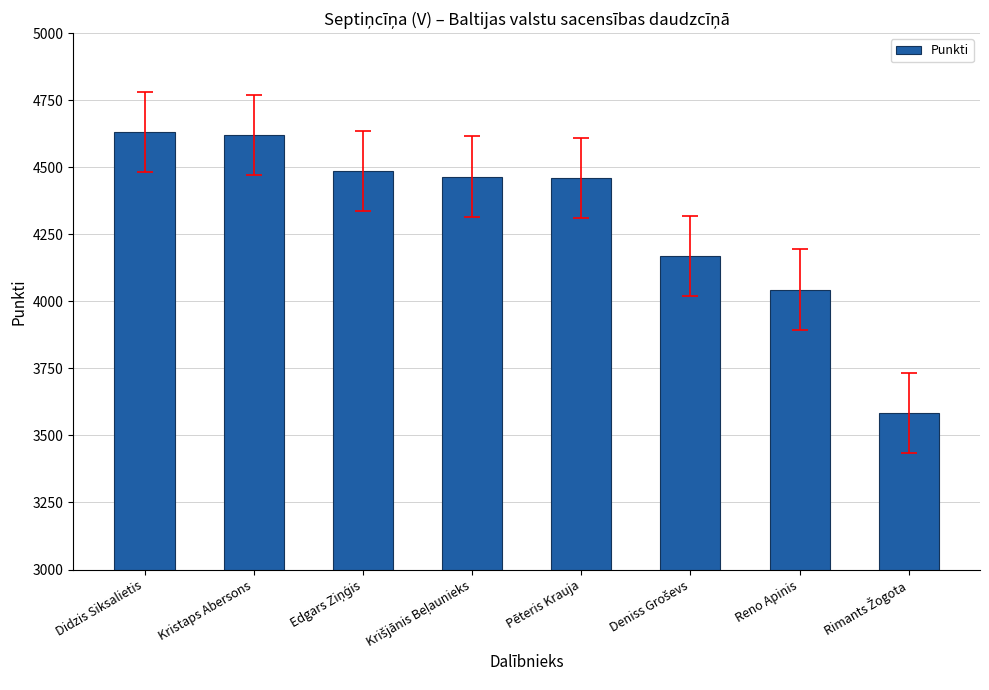

Does the chart contain any negative values?

No